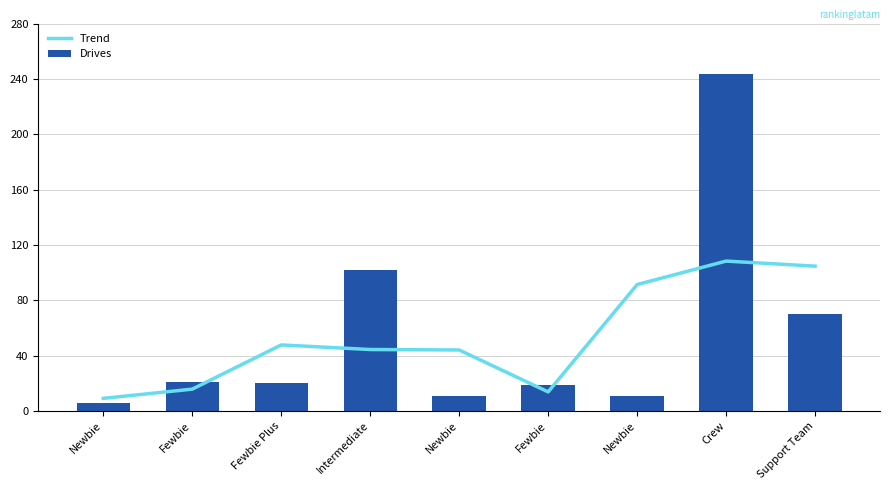

What is the sum of all Trend values?

478.7